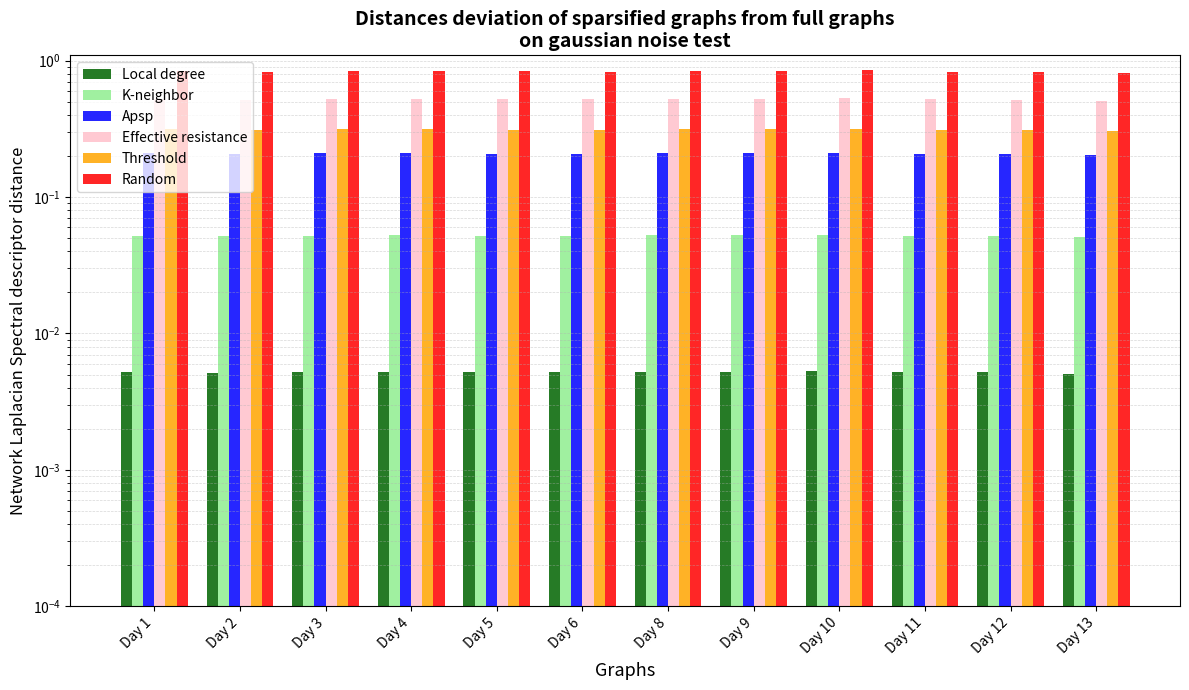

Reading left to right, what are all the values shown in this chart?

Local degree: 0.0	0.0	0.0	0.0	0.0	0.0	0.0	0.0	0.0	0.0	0.0	0.0
K-neighbor: 0.1	0.1	0.1	0.1	0.1	0.1	0.1	0.1	0.1	0.1	0.1	0.1
Apsp: 0.2	0.2	0.2	0.2	0.2	0.2	0.2	0.2	0.2	0.2	0.2	0.2
Effective resistance: 0.5	0.5	0.5	0.5	0.5	0.5	0.5	0.5	0.5	0.5	0.5	0.5
Threshold: 0.3	0.3	0.3	0.3	0.3	0.3	0.3	0.3	0.3	0.3	0.3	0.3
Random: 0.8	0.8	0.8	0.8	0.8	0.8	0.8	0.8	0.8	0.8	0.8	0.8